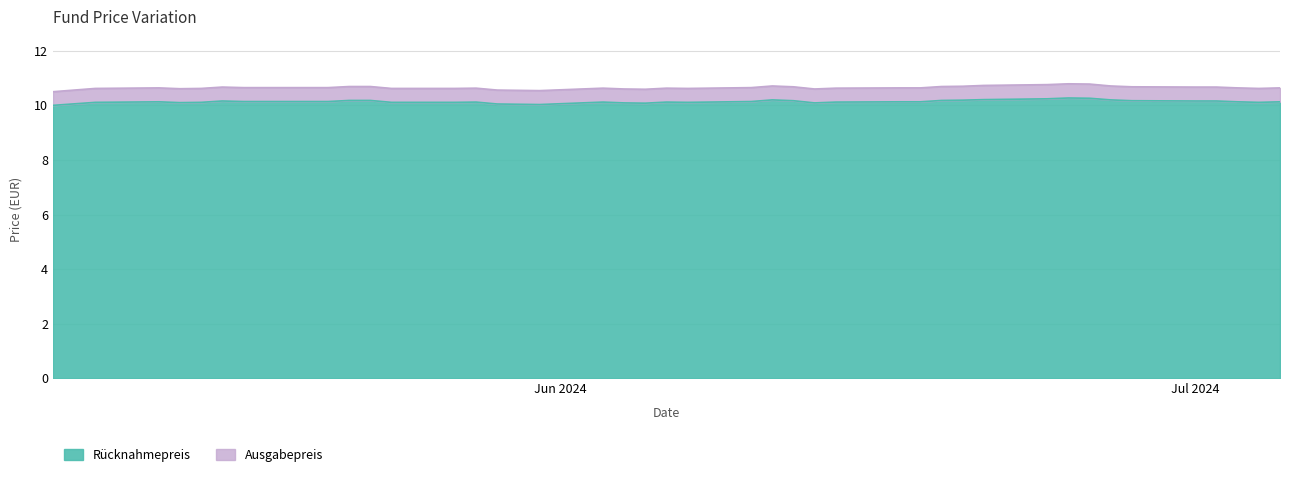

Which series has the widest spread of values?

Ausgabepreis